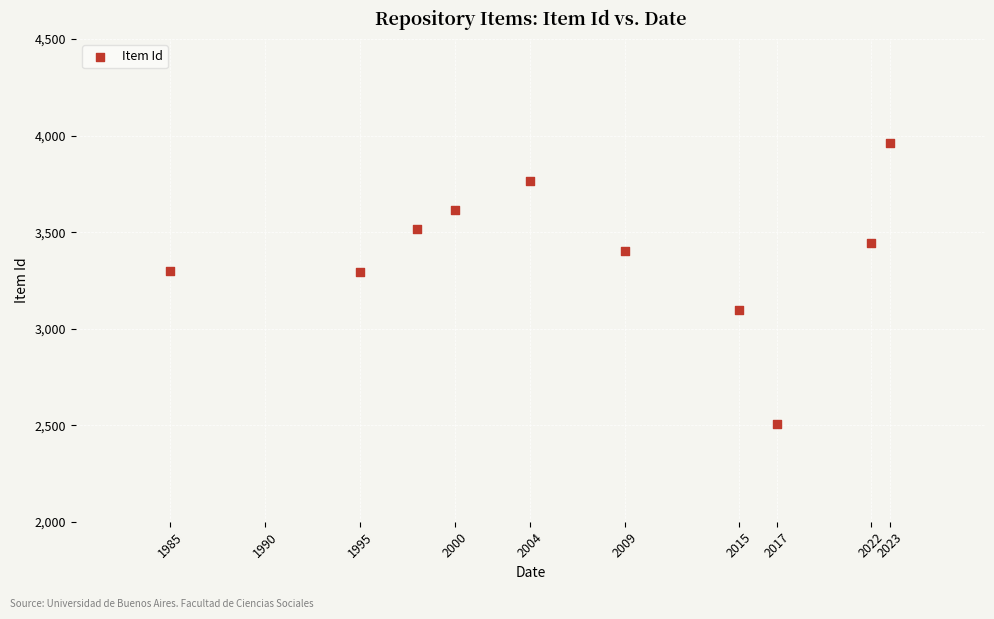

What is the average X value?

2007